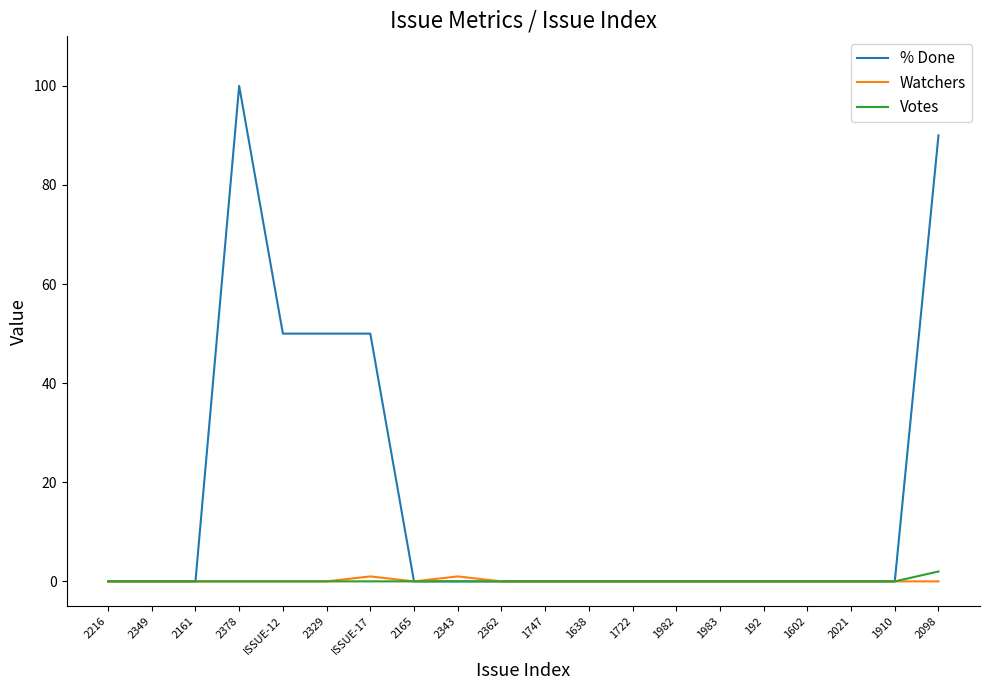

How many % Done values are between 0 and 50?

18